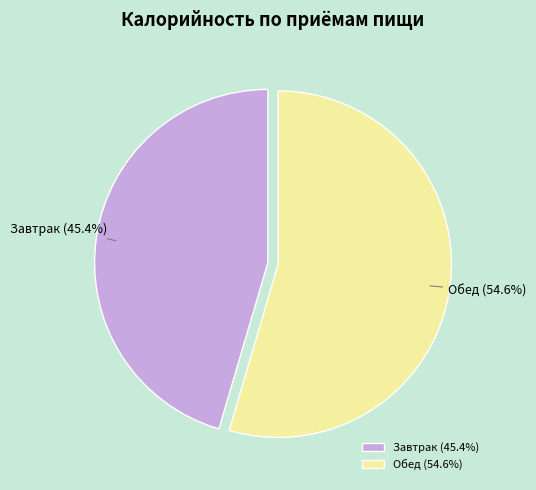

Does any single category account for the majority?

Yes